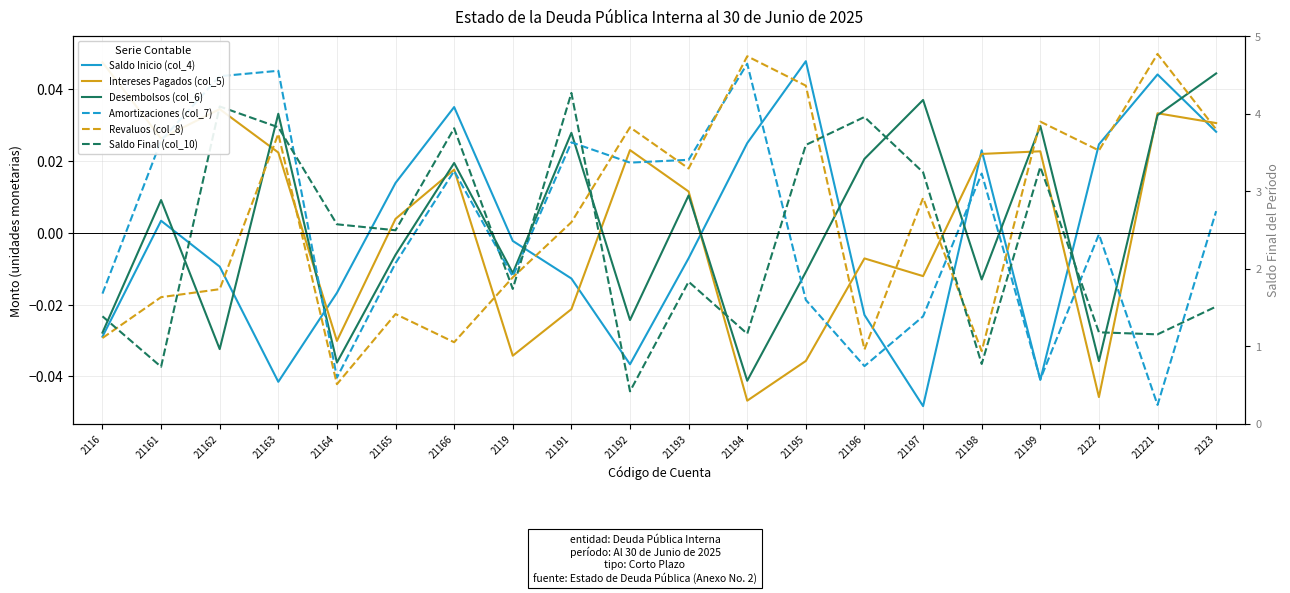

The value of Saldo Inicio (col_4) at 21166 is 0.0. True or false?

False